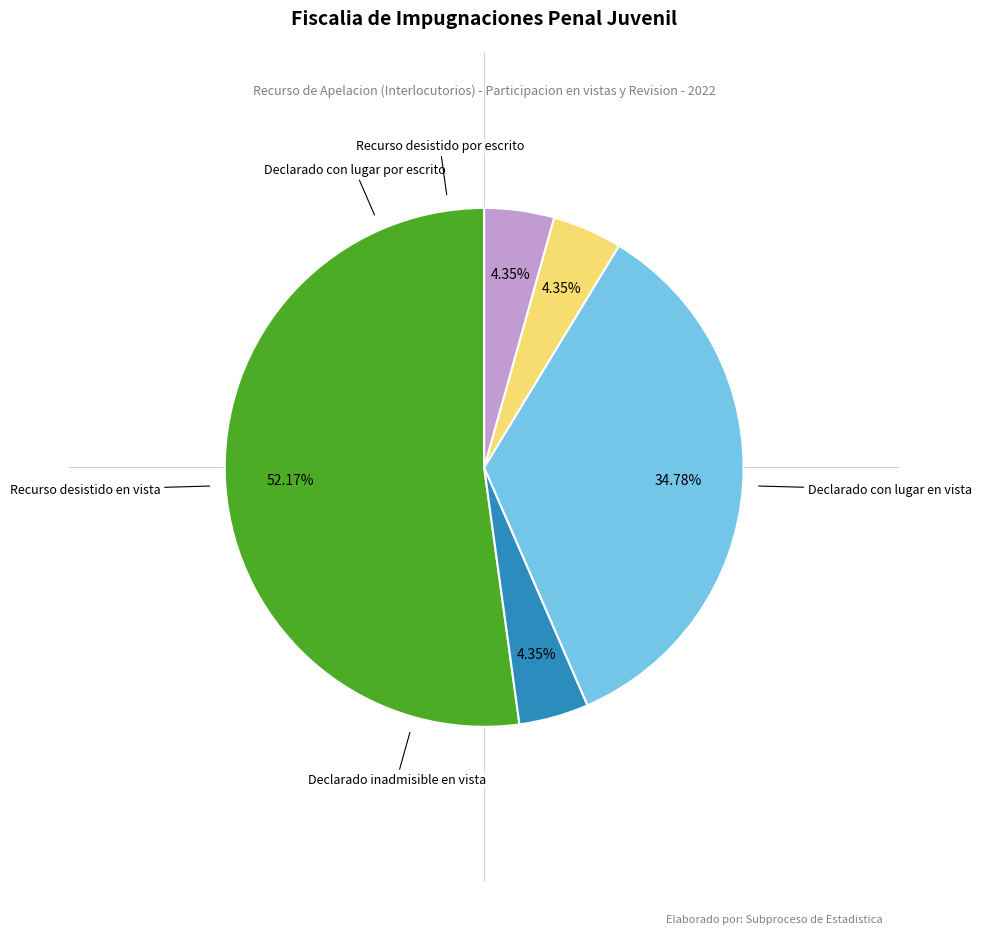

Is there any slice that represents more than half of the pie?

Yes